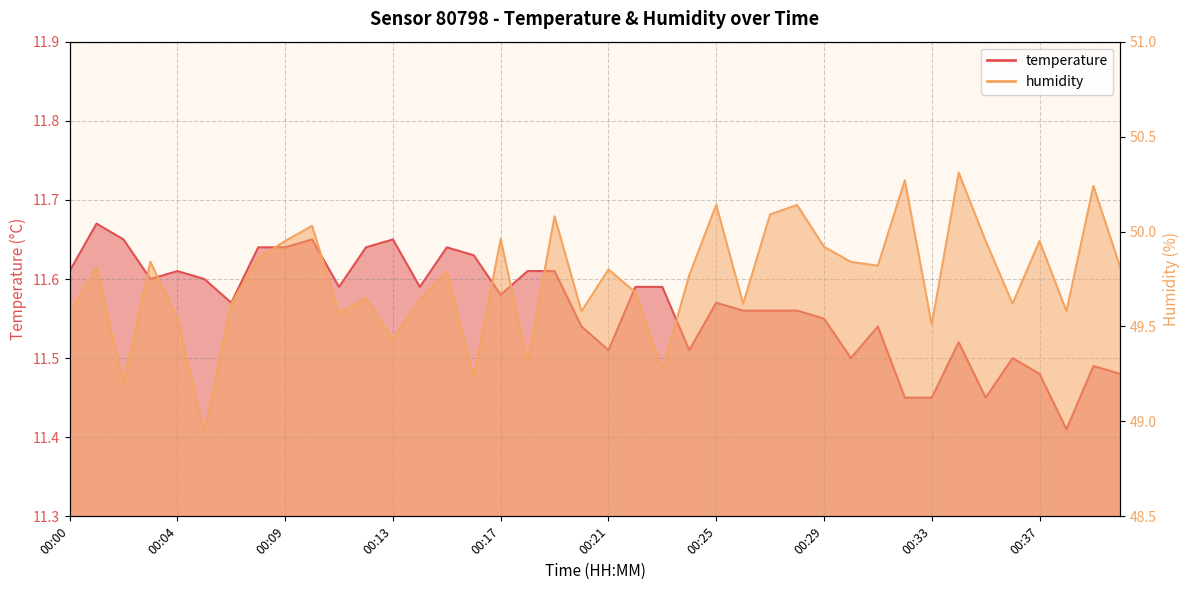

How many interior local valleys does the temperature series have?

10